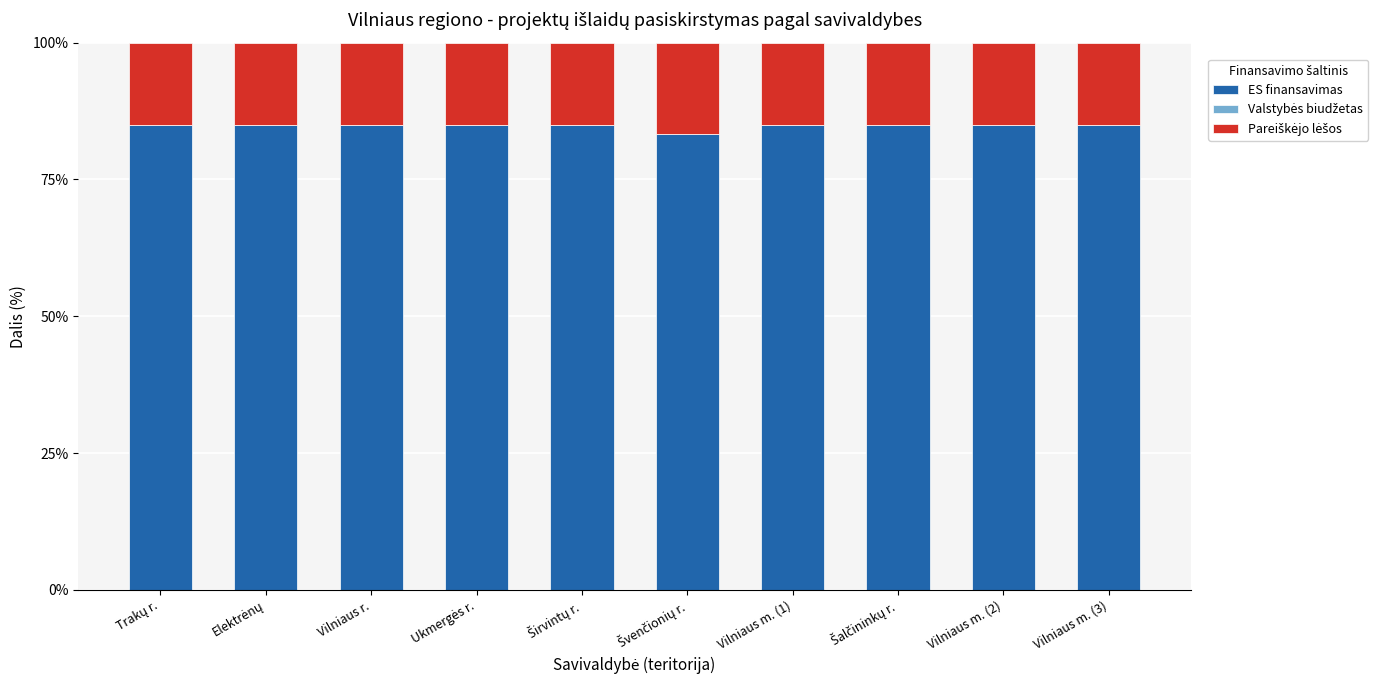

What is the total value across all series at Vilniaus m. (3)?

100.0